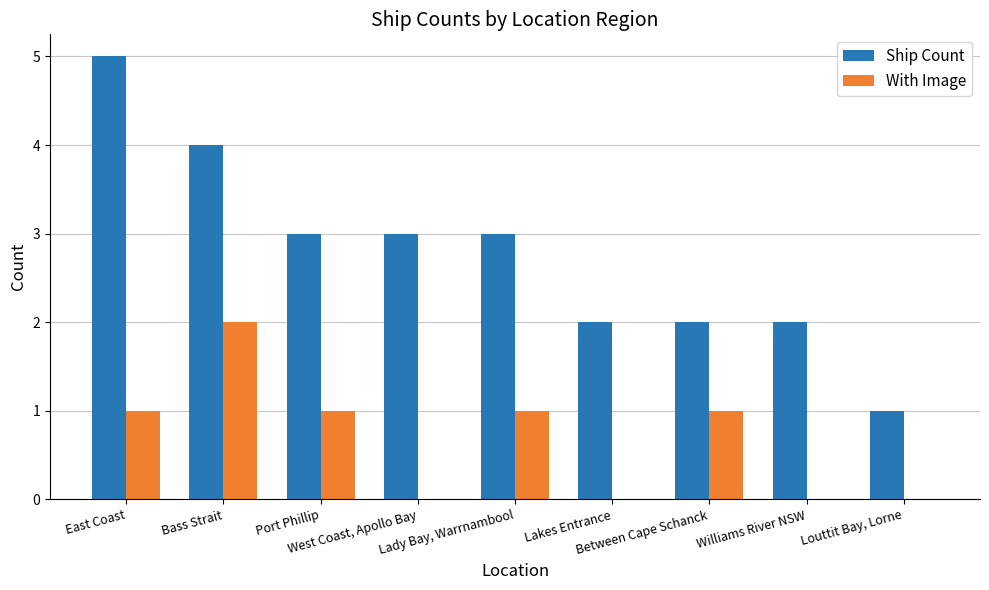

Which series has the largest total across all categories?

Ship Count